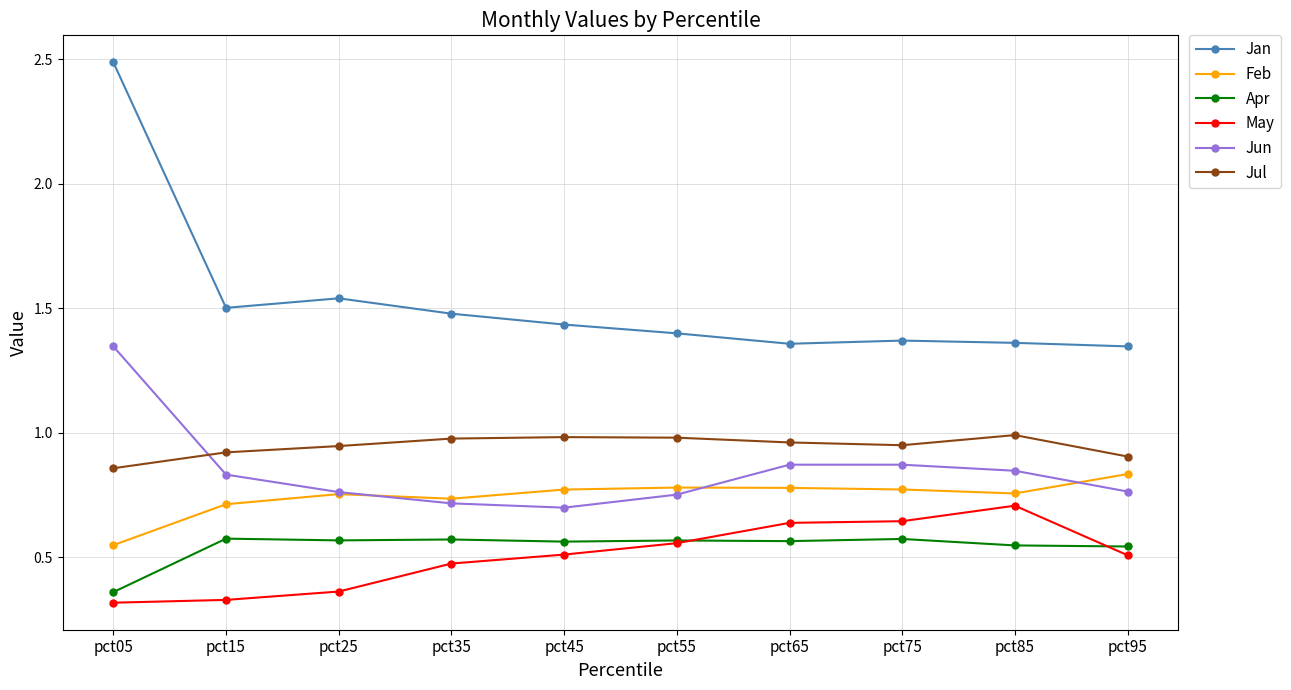

The value of Apr at pct75 is 0.3. True or false?

False